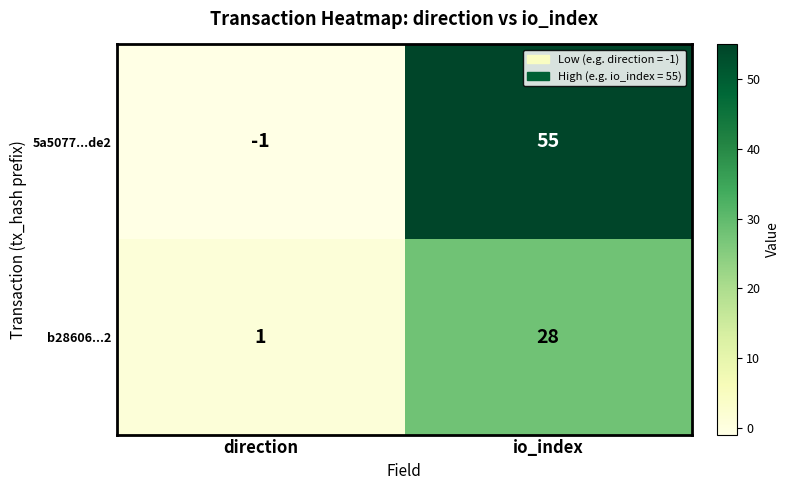

List the series in order of their peak value, highest first.

5a5077...de2, b28606...2